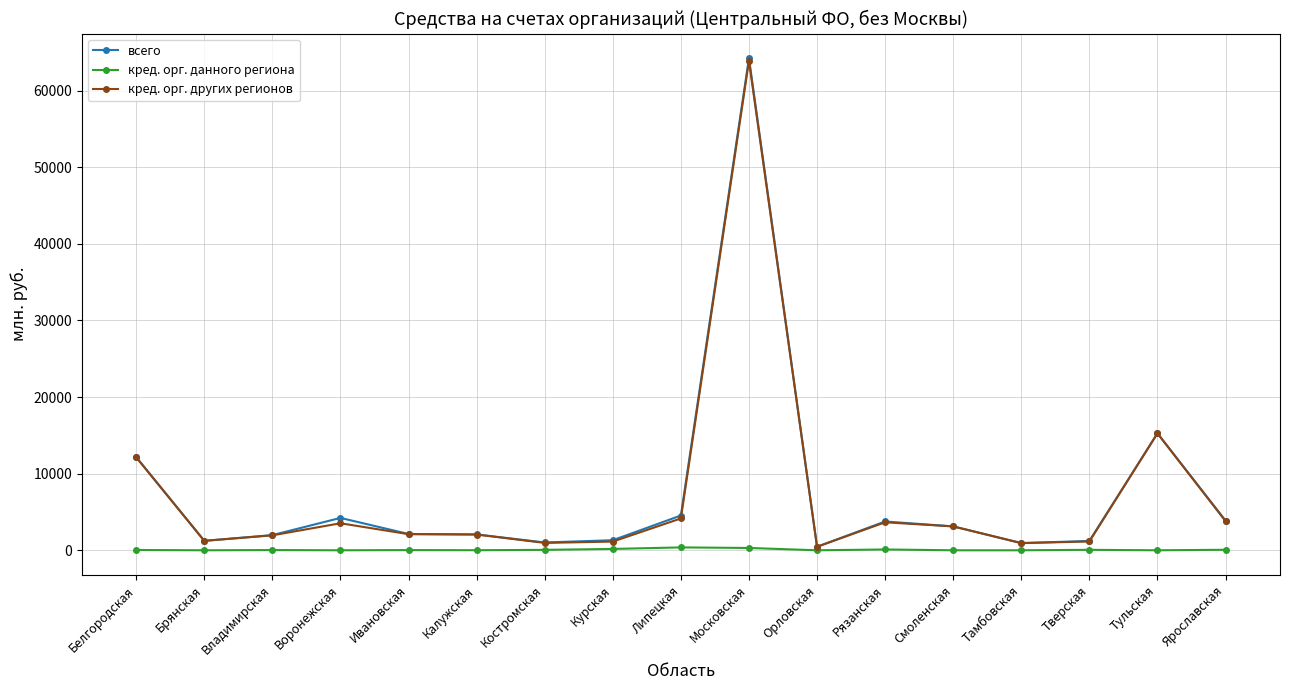

At which category is the sum across all series the highest?

Московская